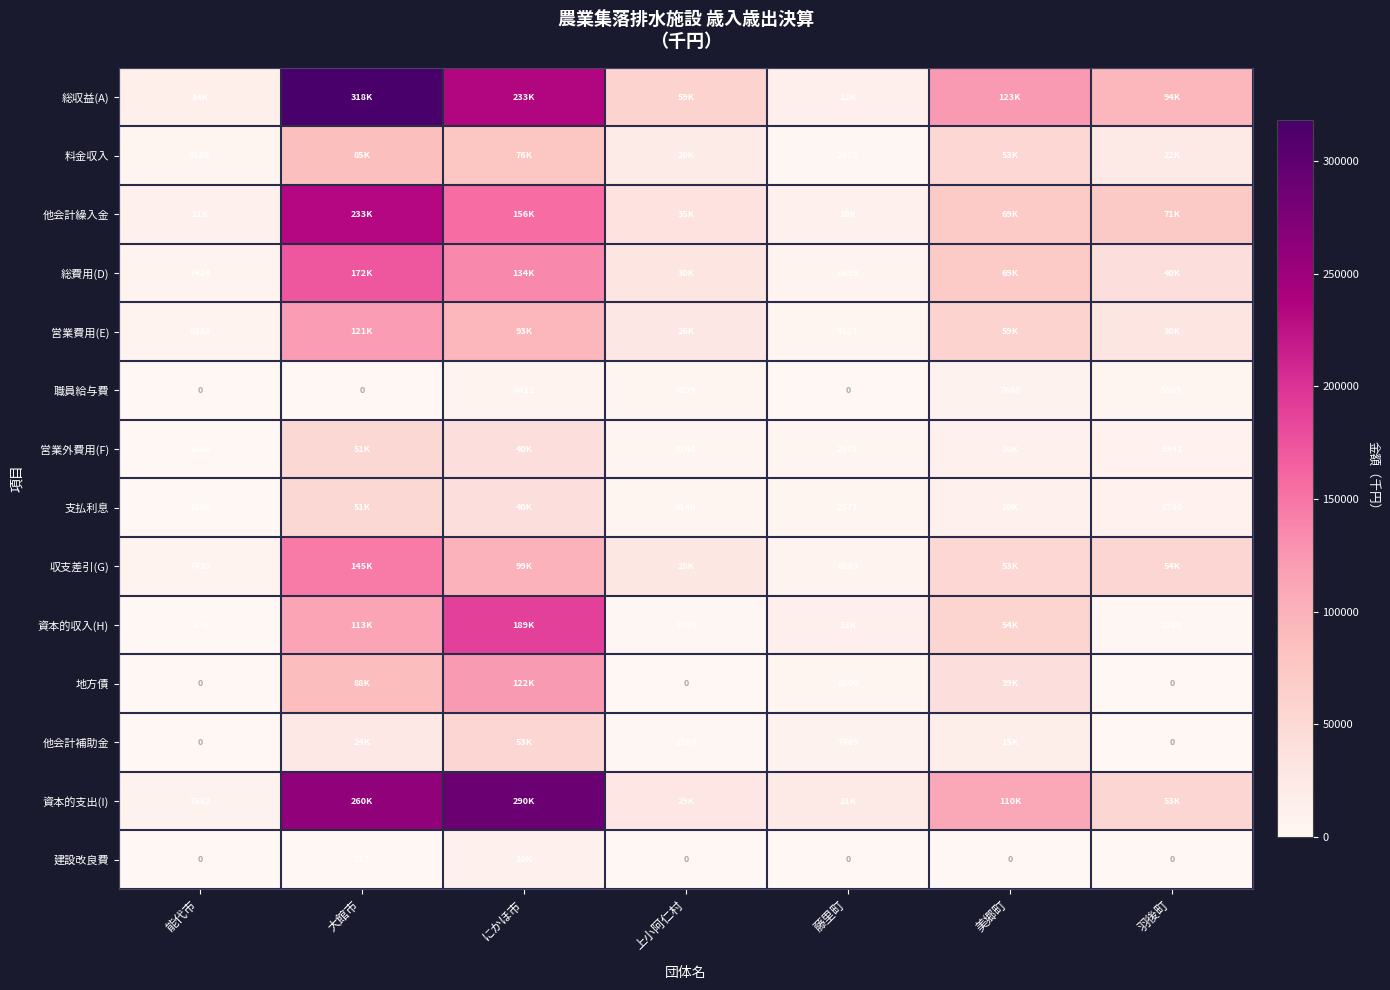

Which has a higher value, 羽後町 or 大館市?

大館市